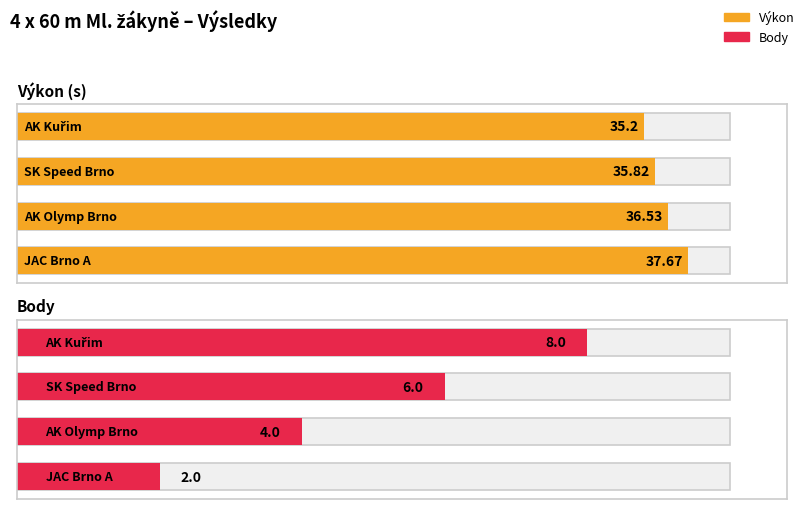

At which label does Body reach its minimum?

JAC Brno A